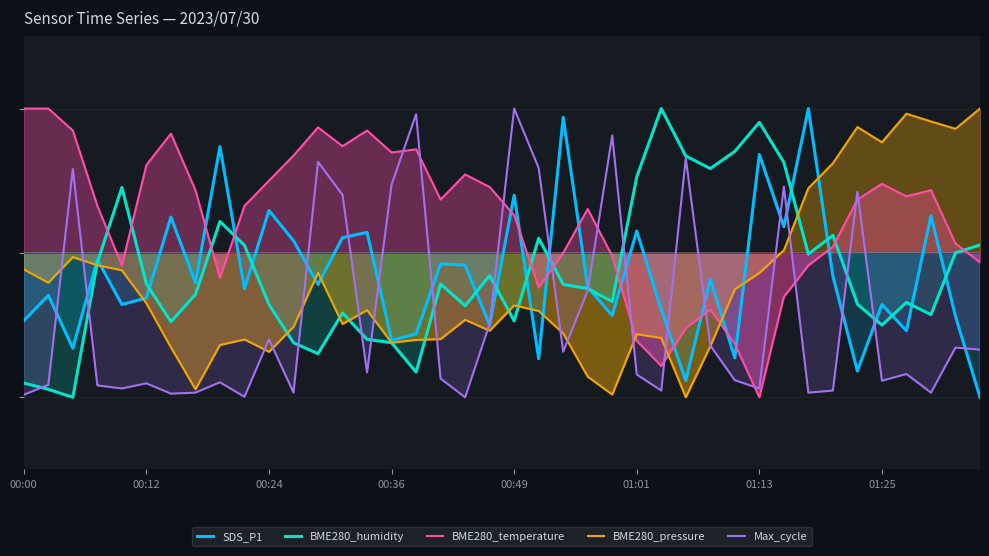

Count the number of data series in this chart.

5